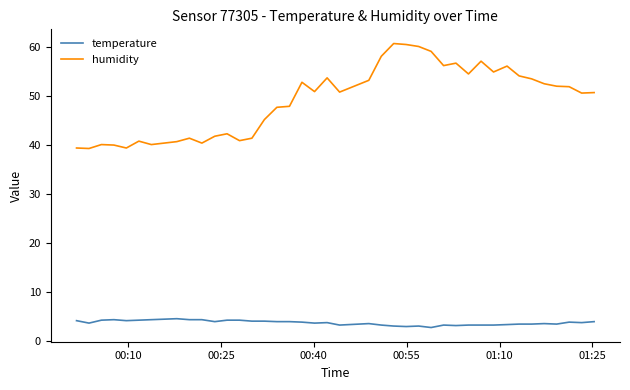

Does the chart have visible grid lines?

No